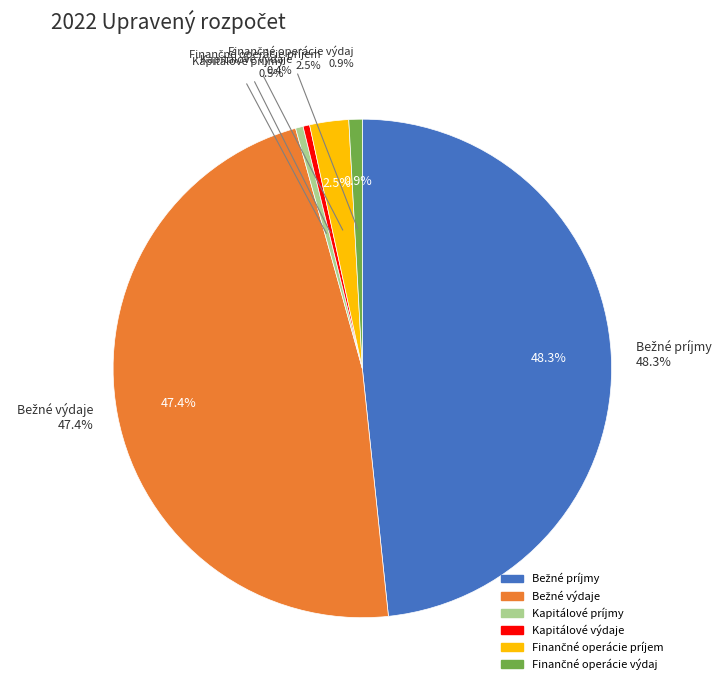

Which slice is the largest?

Bežné príjmy